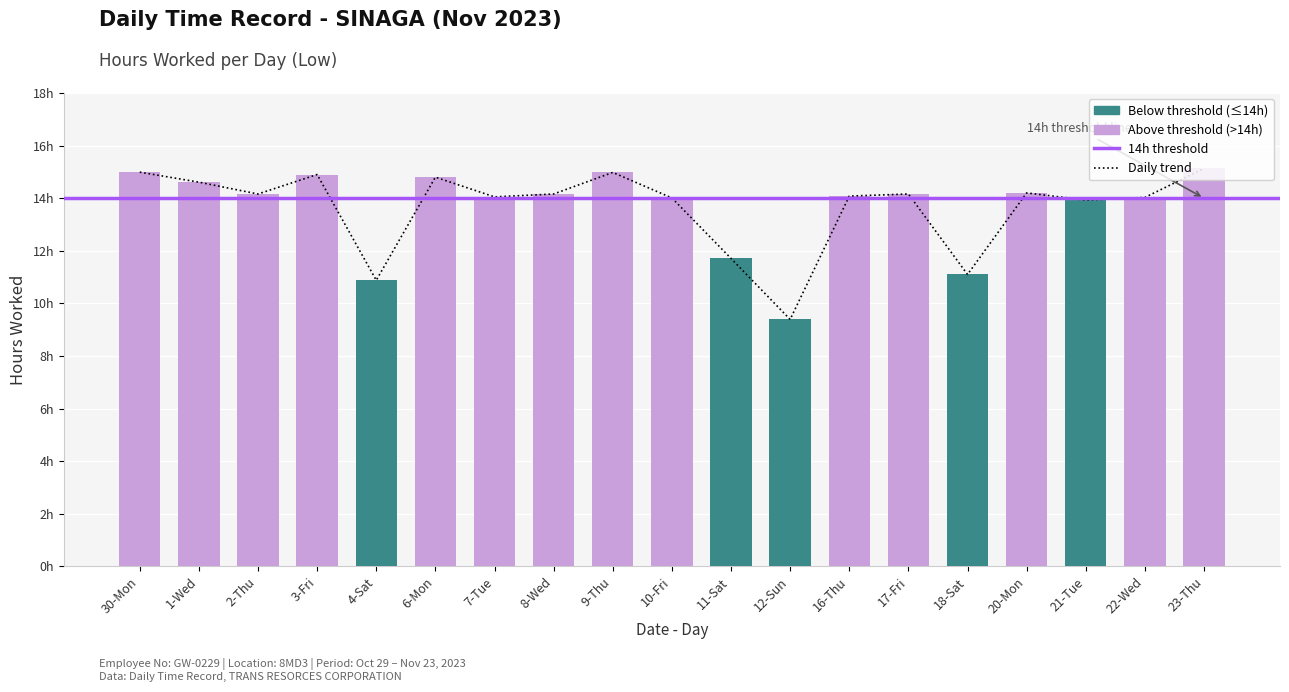

The chart shows a value of 2.9 at 10-Fri. True or false?

False